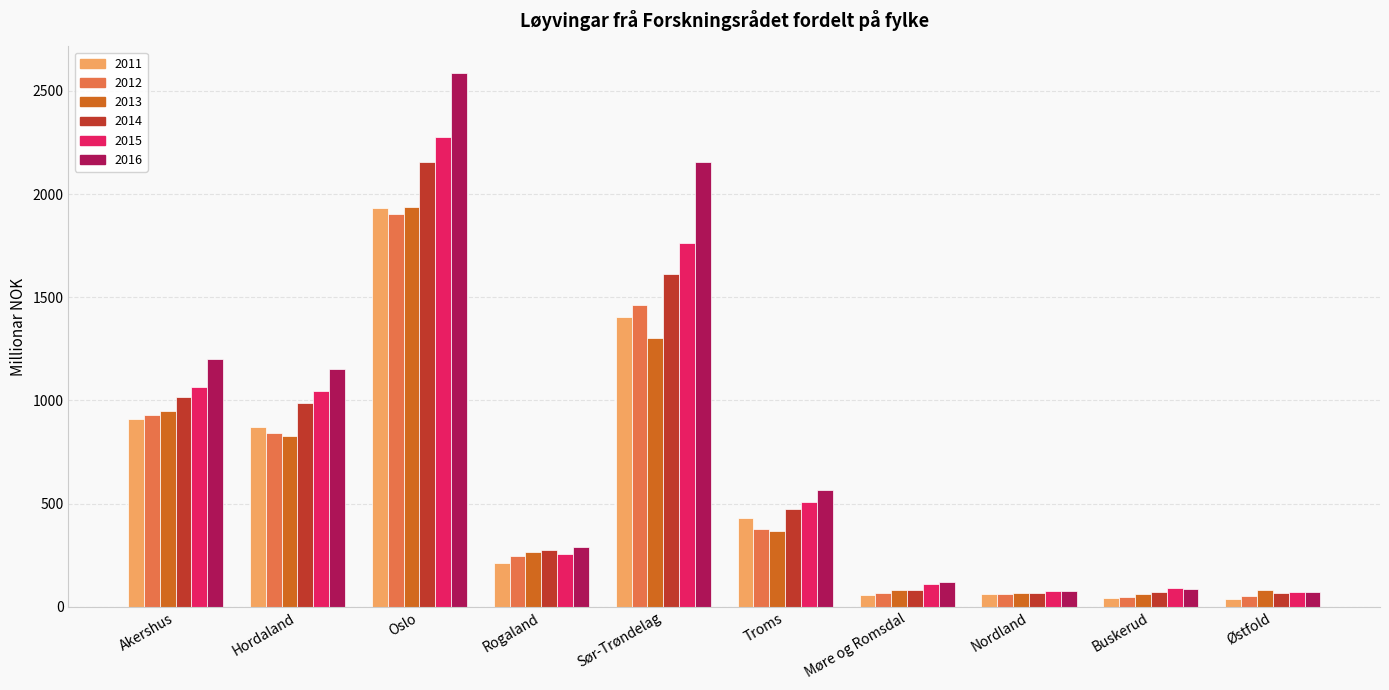

What is the difference between the maximum and minimum values in the 2016 series?

2513.3